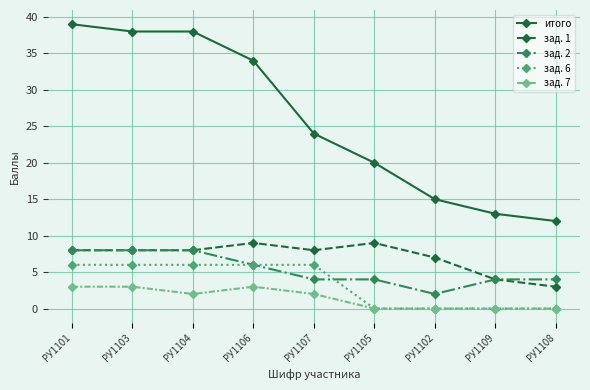

Rank the series by their maximum value, from lowest to highest.

зад. 7, зад. 6, зад. 2, зад. 1, итого